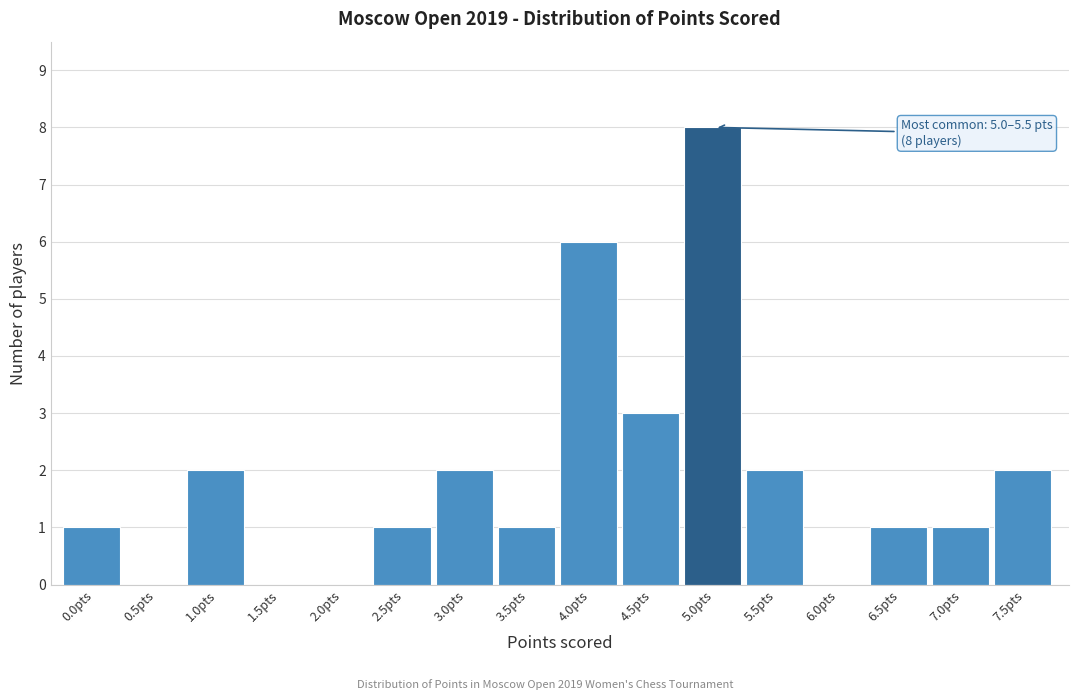

Reading right to left, extract all data points from this chart.

7.5pts=2	7.0pts=1	6.5pts=1	6.0pts=0	5.5pts=2	5.0pts=8	4.5pts=3	4.0pts=6	3.5pts=1	3.0pts=2	2.5pts=1	2.0pts=0	1.5pts=0	1.0pts=2	0.5pts=0	0.0pts=1